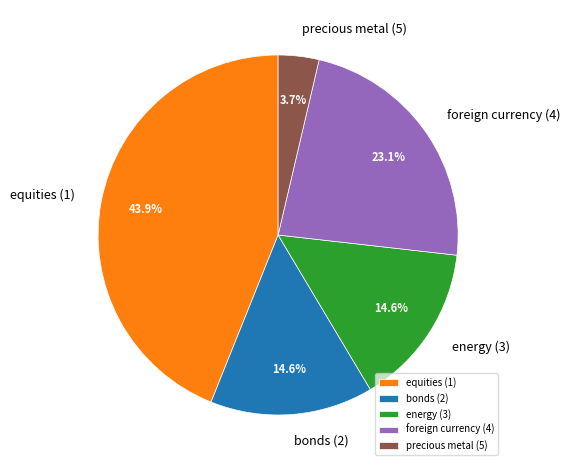

To the nearest percent, what portion does precious metal (5) represent?

4%